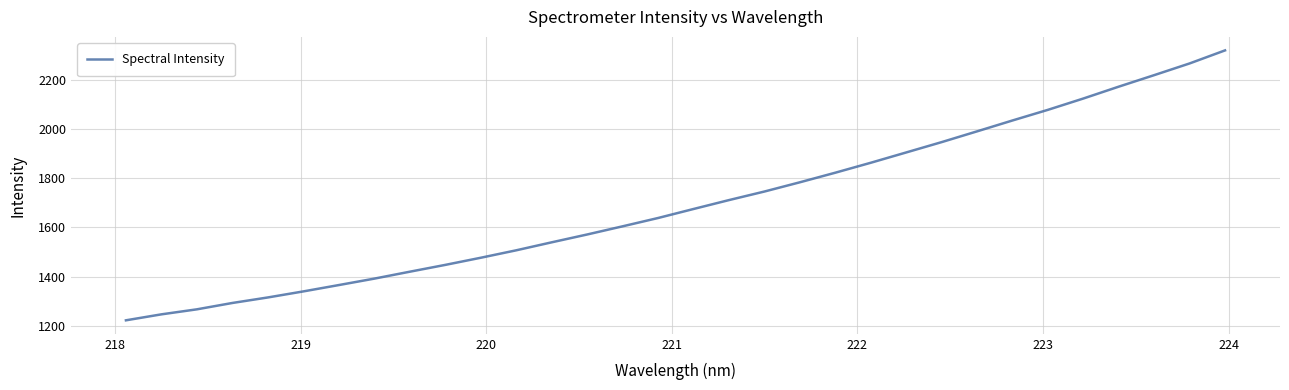

Count the number of categories in the chart.

32